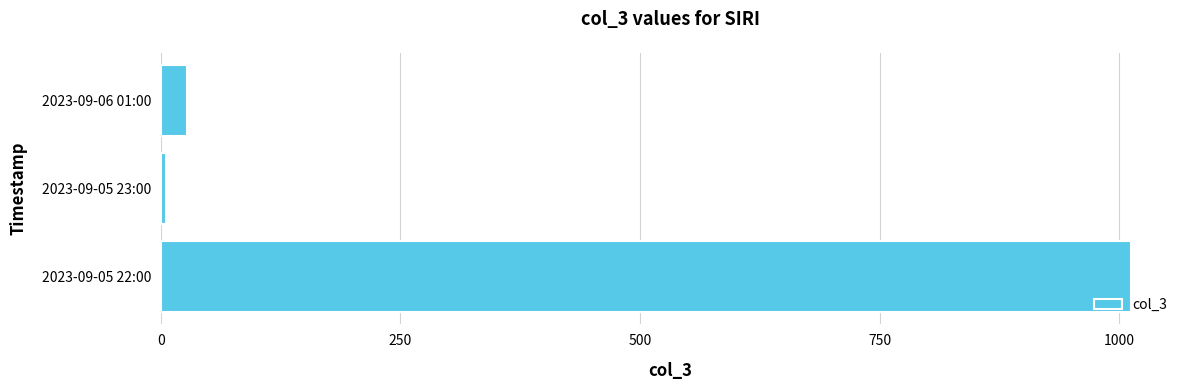

Which has a higher value, 2023-09-05 22:00 or 2023-09-06 01:00?

2023-09-05 22:00